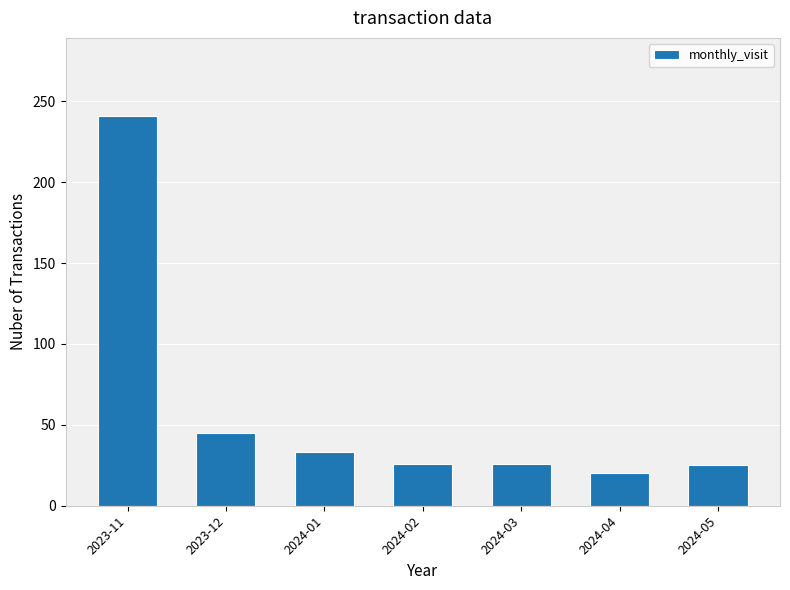

What is the sum of the values at 2023-11 and 2023-12?

286